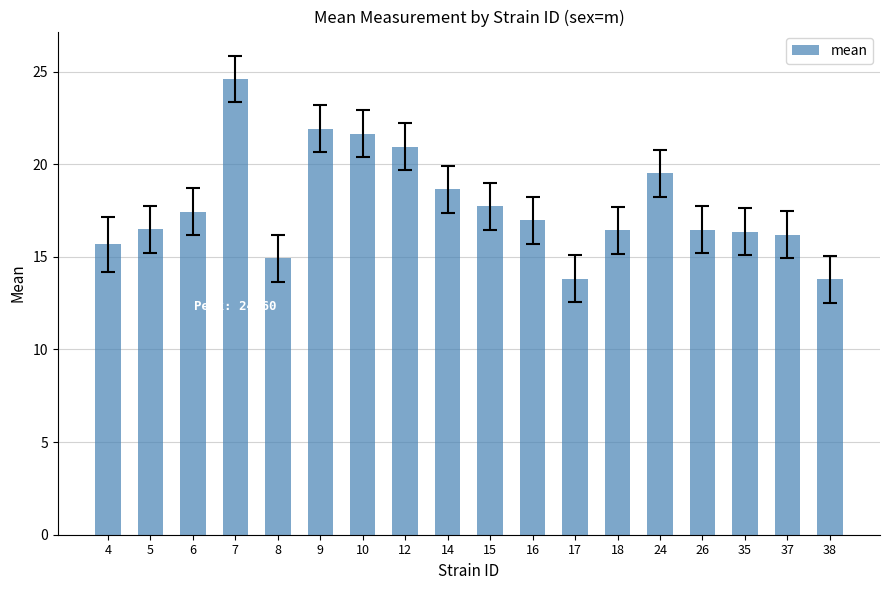

What is the change in value from 4 to 7?

+8.9